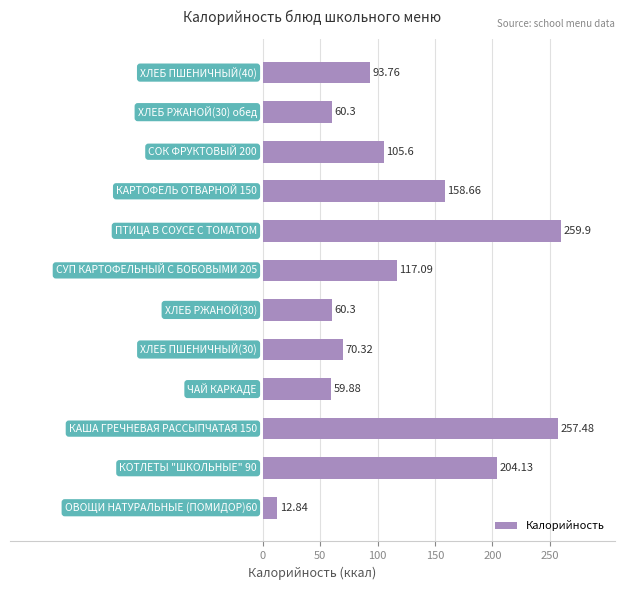

What is the difference between the maximum and second lowest values?

200.0